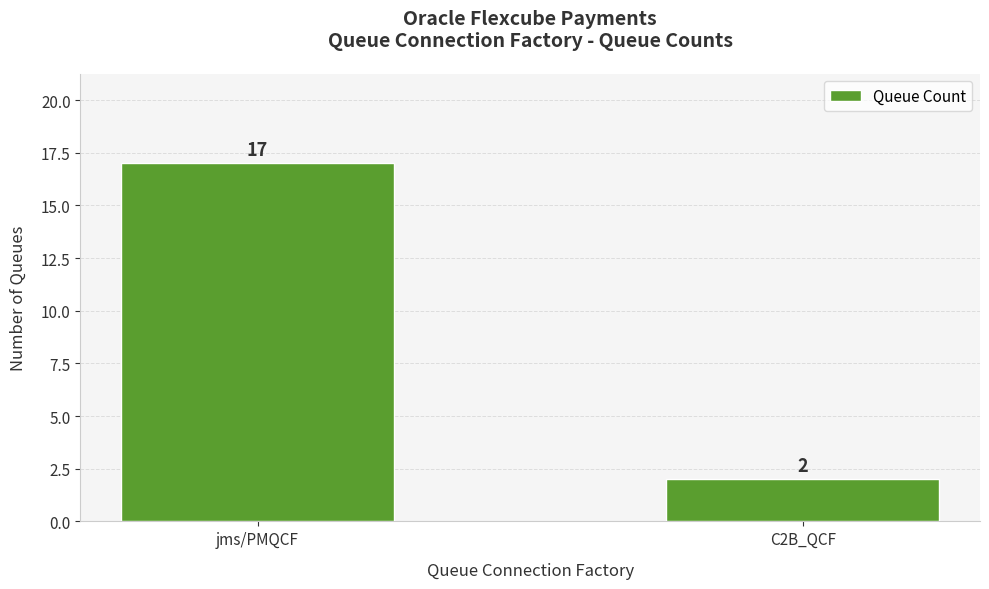

What is the sum of the values at C2B_QCF and jms/PMQCF?

19